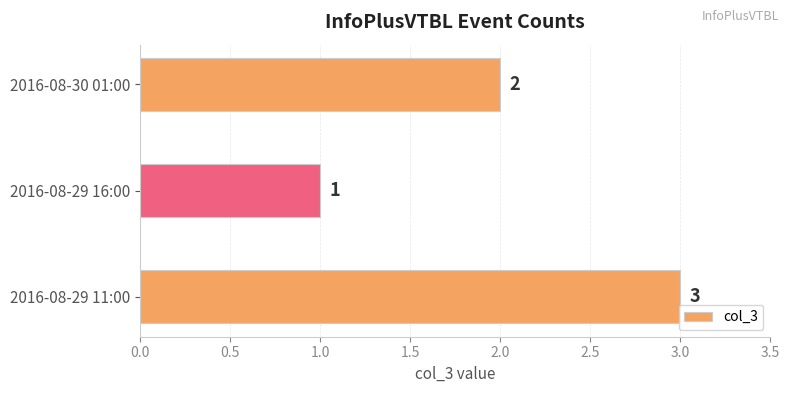

Rank the categories by value from highest to lowest.

2016-08-29 11:00, 2016-08-30 01:00, 2016-08-29 16:00